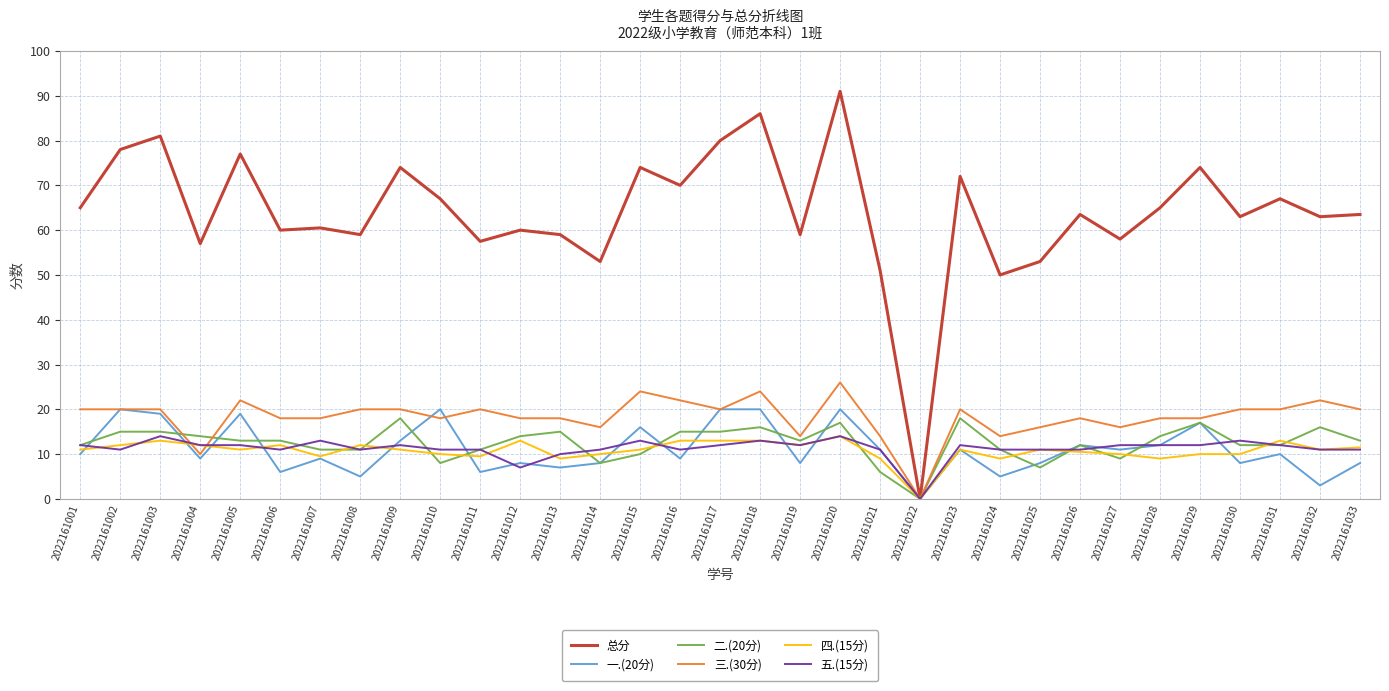

Where do 一.(20分) and 四.(15分) first cross each other?

2022161001 and 2022161002